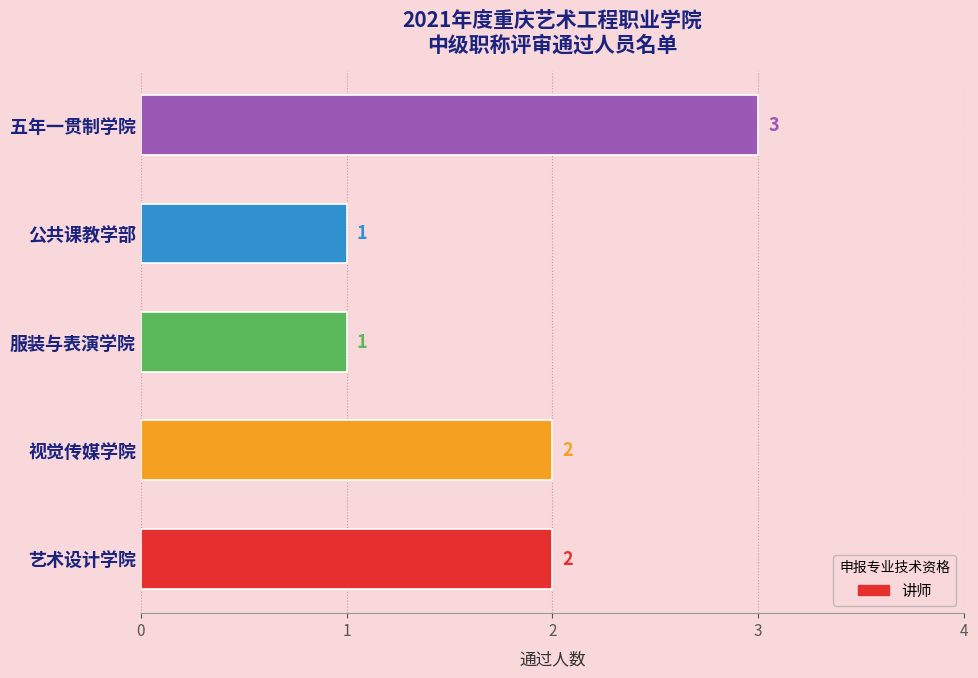

How many values are between 1 and 2?

4